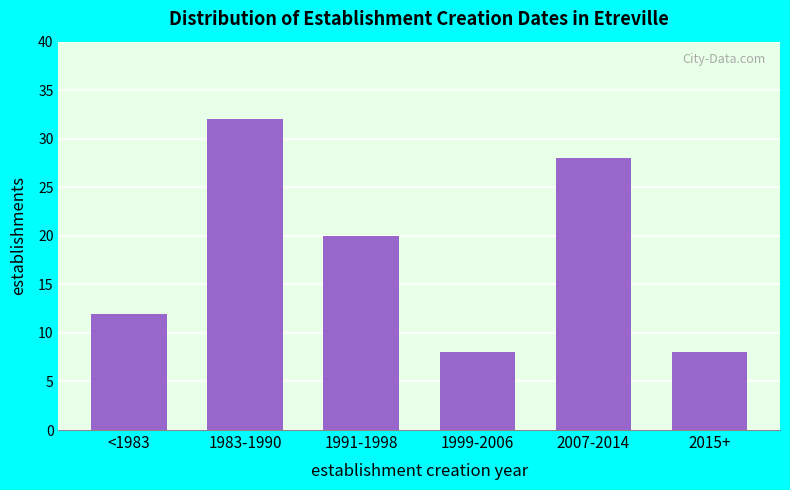

Reading right to left, list all the values displayed in this chart.

8	28	8	20	32	12